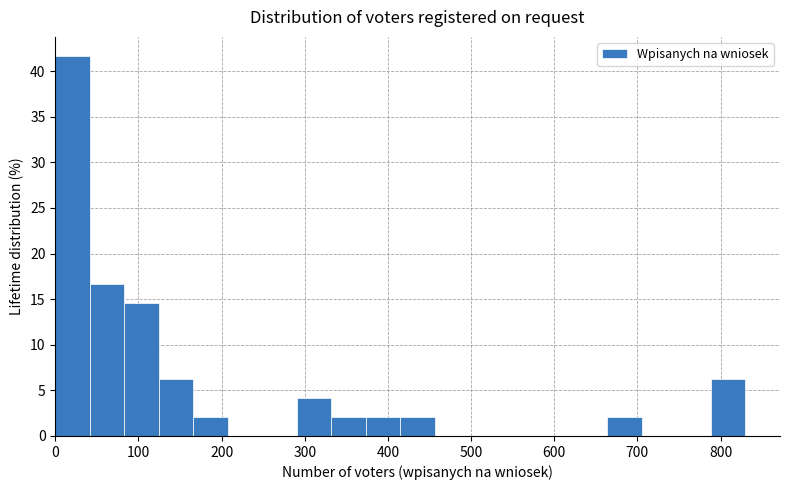

What is the height of the bar covering 0 to 40 on the x-axis? Neither the bar edges nor the heights are printed on the chart, so give them approximately, as read against the axes.

41.5